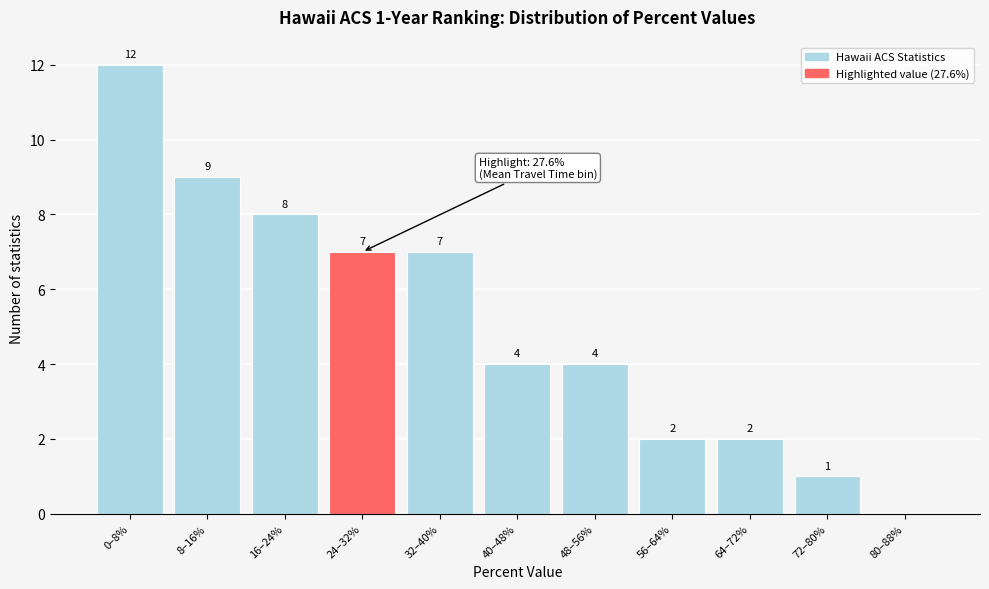

Reading left to right, list all the values displayed in this chart.

0–8%=12	8–16%=9	16–24%=8	24–32%=7	32–40%=7	40–48%=4	48–56%=4	56–64%=2	64–72%=2	72–80%=1	80–88%=0